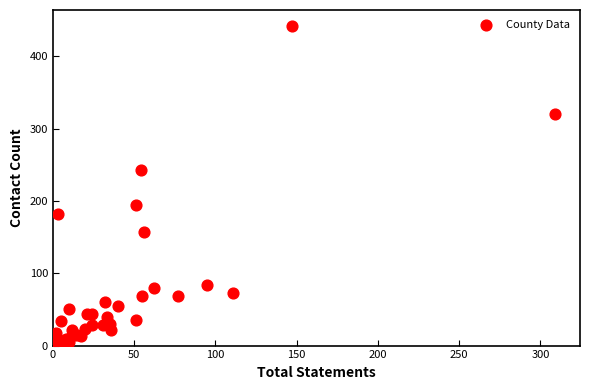

What Y value in the scatter plot is closest to 222?

243